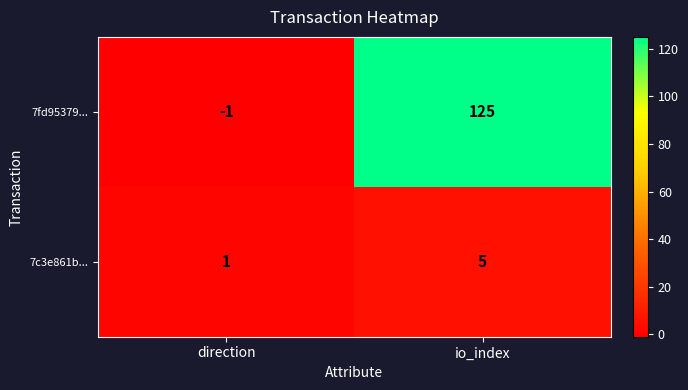

Reading right to left, extract all data points from this chart.

7fd95379...: 125	-1
7c3e861b...: 5	1